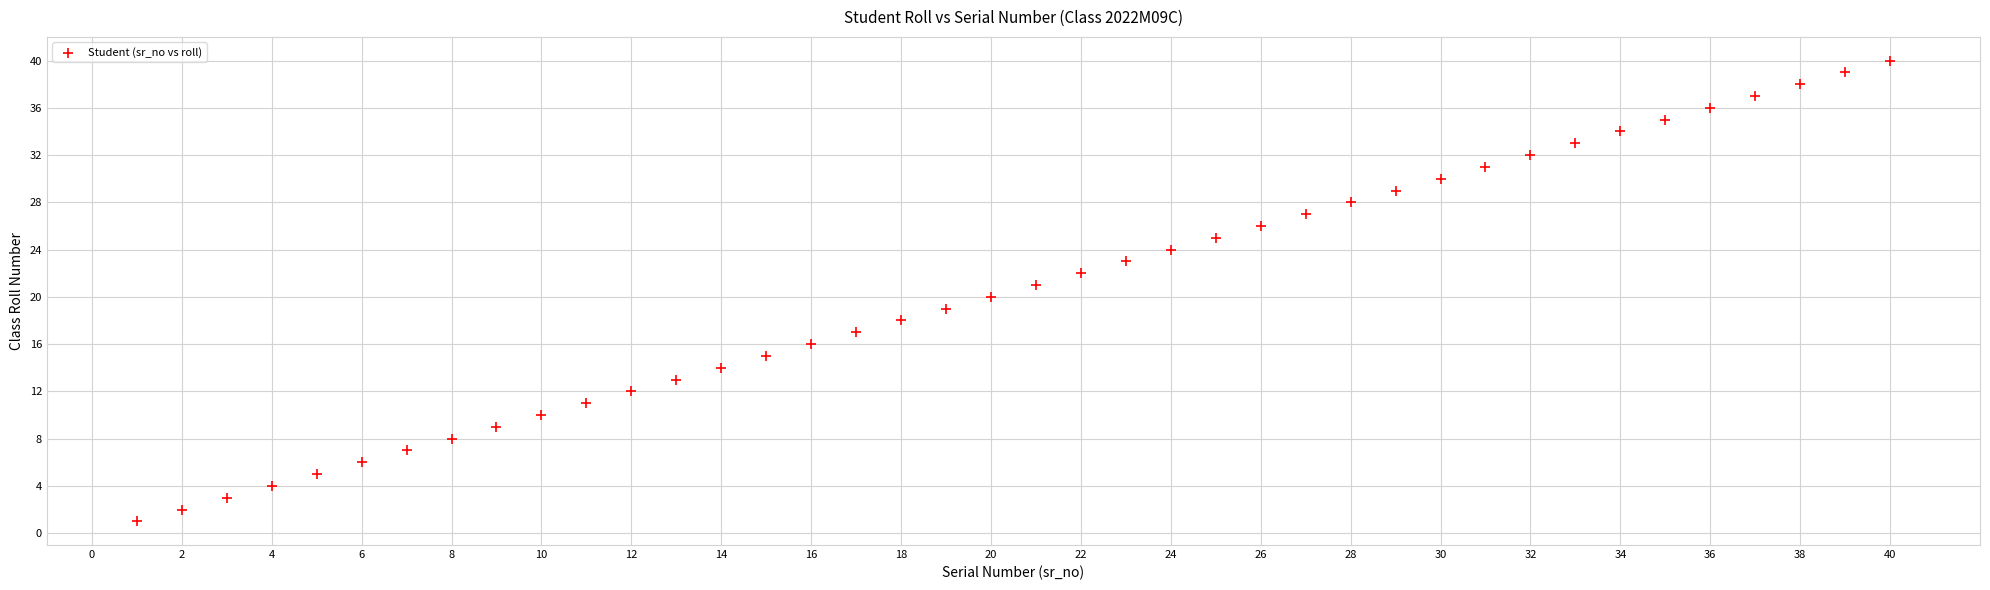

What is the range of X values (max minus min)?

39